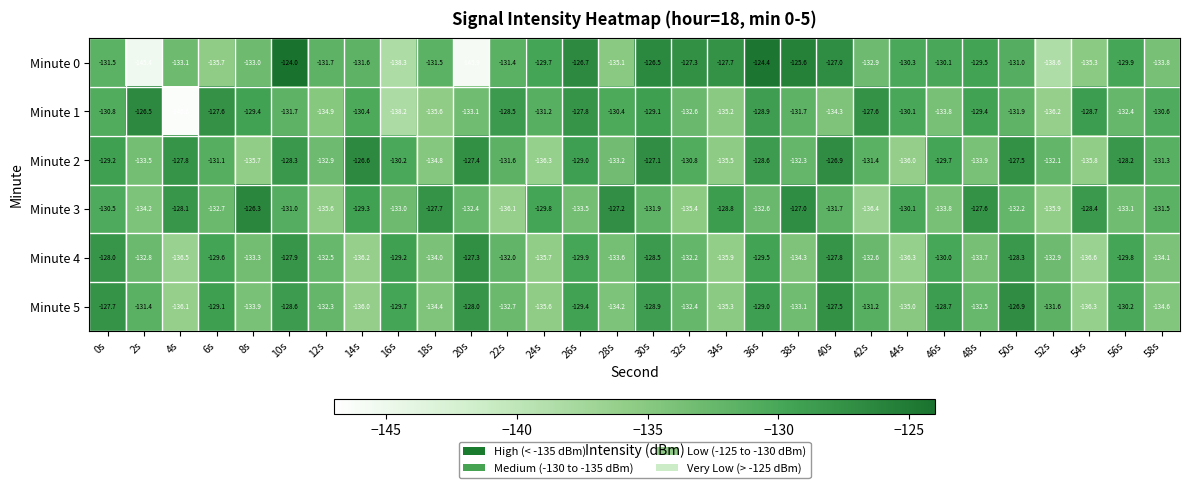

Is it true that Minute 2 equals -226.2 at 8s?

False